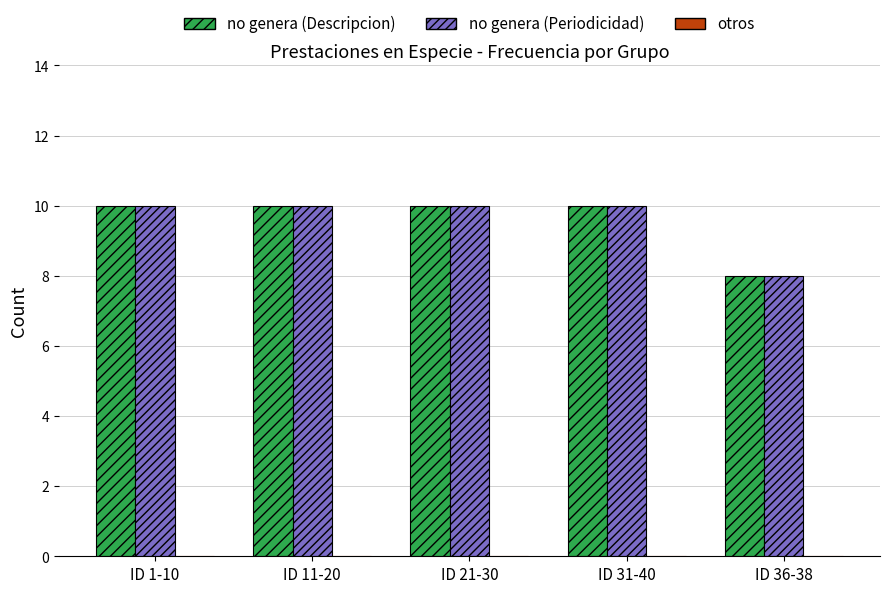

Does the chart contain any negative values?

No